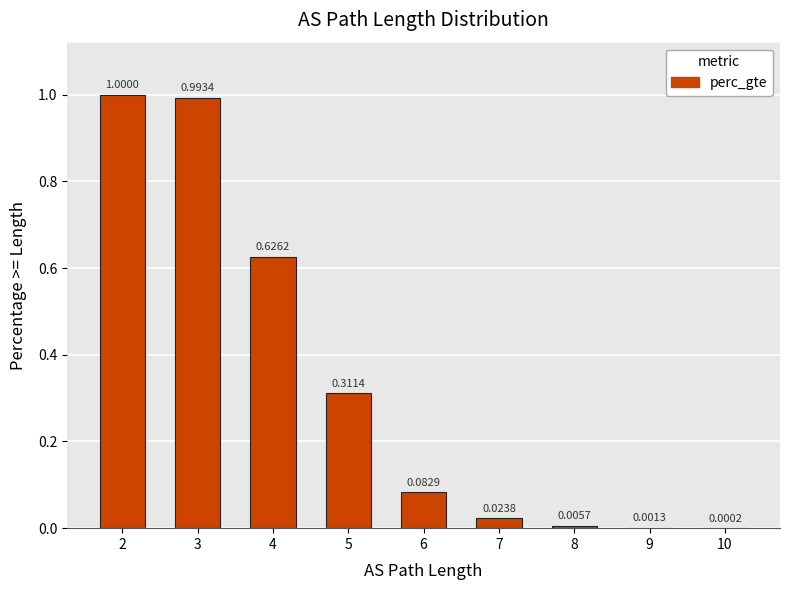

At which label is the value closest to 0?

10